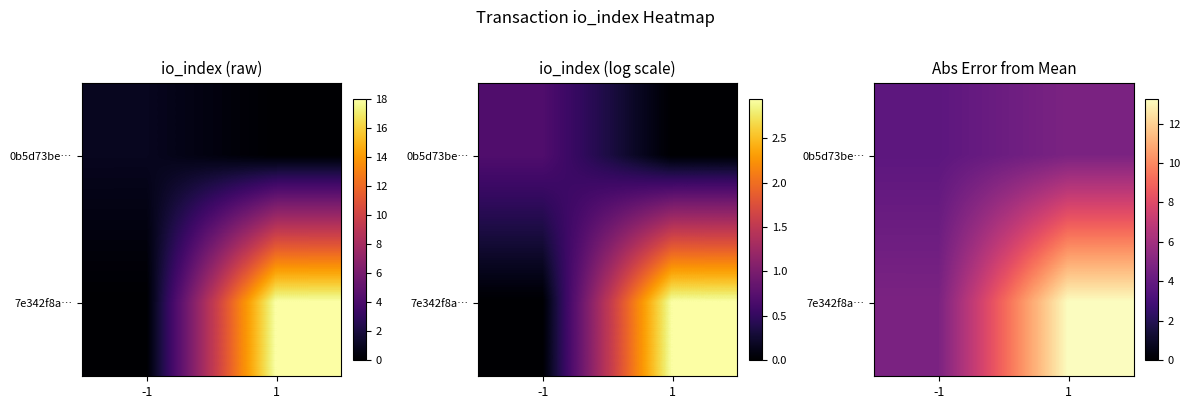

What is the sum of all 0b5d73be… values?

8.5